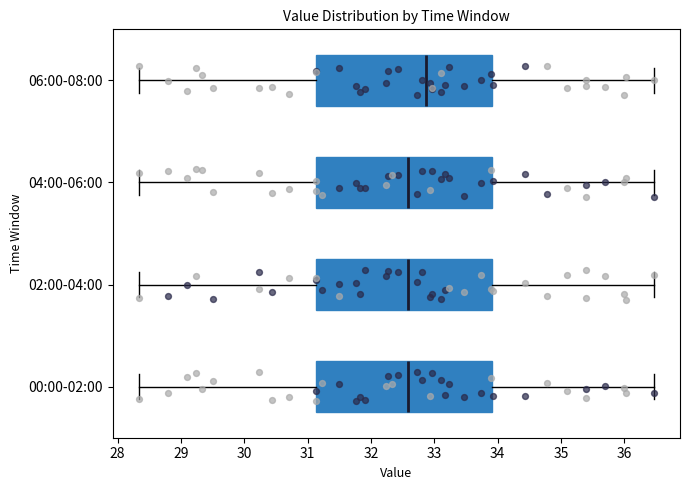

Reading bottom to top, read every box against the x-axis: the position of its median line, the range the box covers, and the ends of its whiskers. The values are not printed on the chart, so give them approximately, as read against the axis.

00:00-02:00: median 32.6, box 31.1 to 33.9, whiskers 28.3 to 36.5
02:00-04:00: median 32.6, box 31.1 to 33.9, whiskers 28.3 to 36.5
04:00-06:00: median 32.6, box 31.1 to 33.9, whiskers 28.3 to 36.5
06:00-08:00: median 32.9, box 31.1 to 33.9, whiskers 28.3 to 36.5